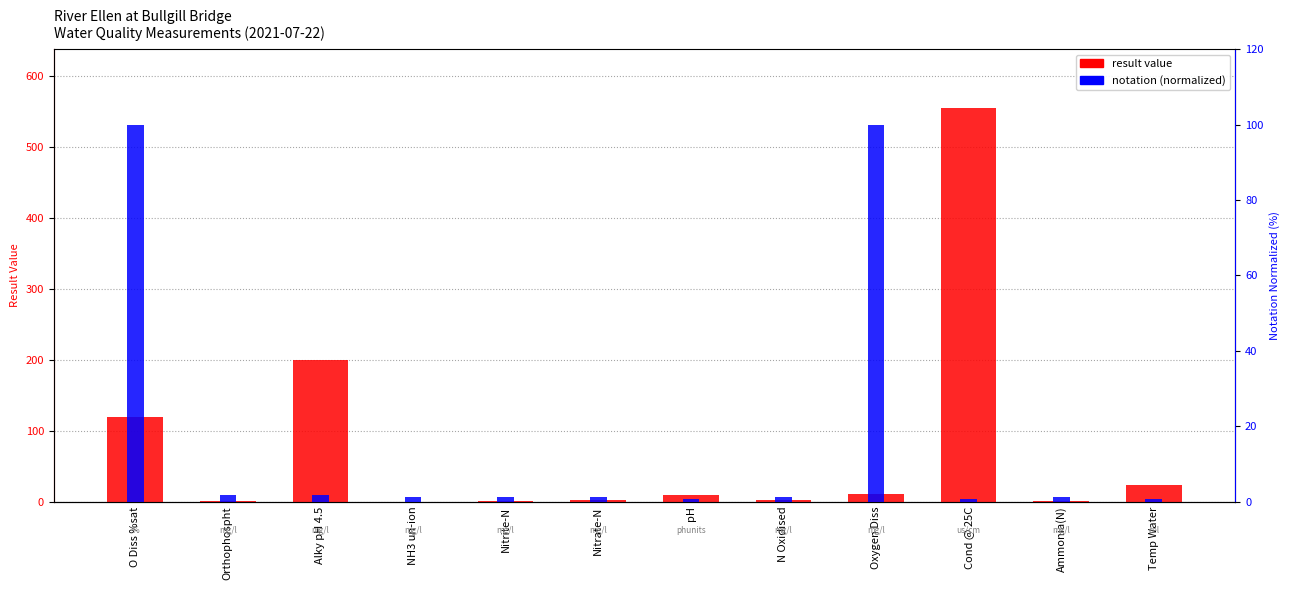

Which category has the lowest value across all series?

NH3 un-ion